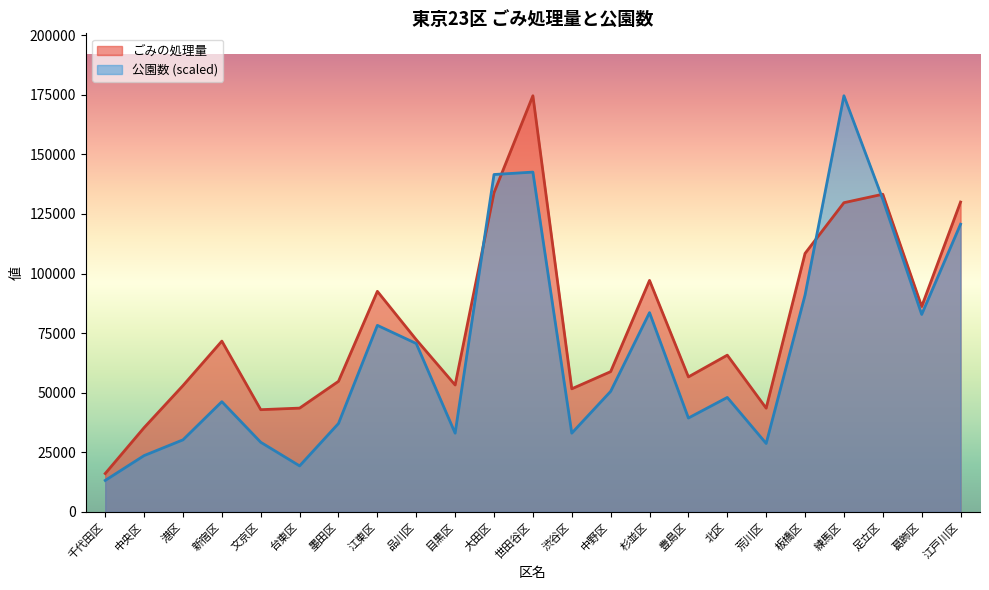

The value of ごみの処理量 at 目黒区 is 53241.3. True or false?

True